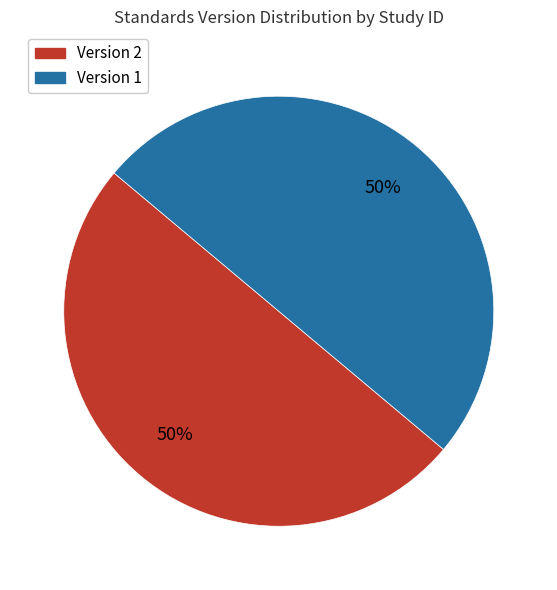

To the nearest percent, what is the average slice percentage?

50%